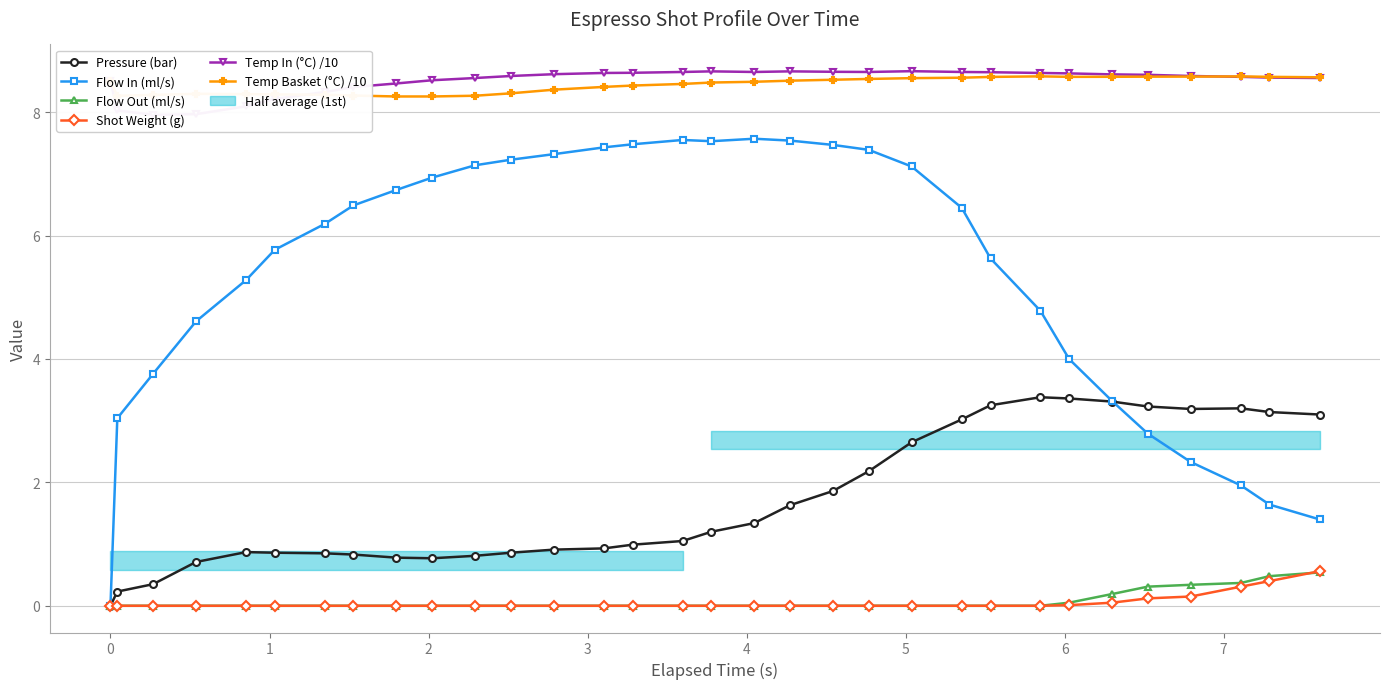

What is the difference between the maximum and second lowest values in the Temp Basket (°C) /10 series?

0.3